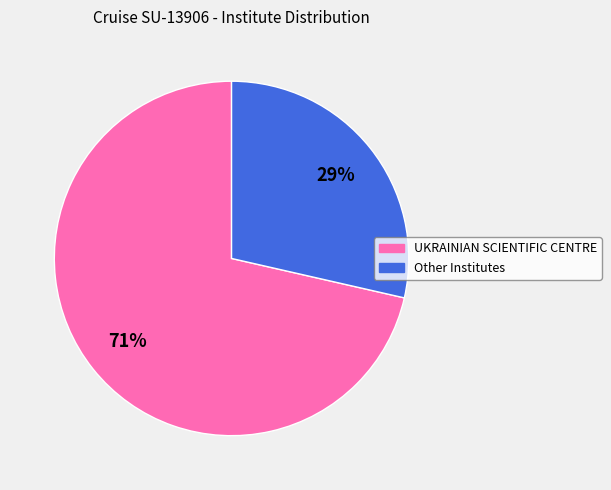

Count the number of slices in the pie.

2